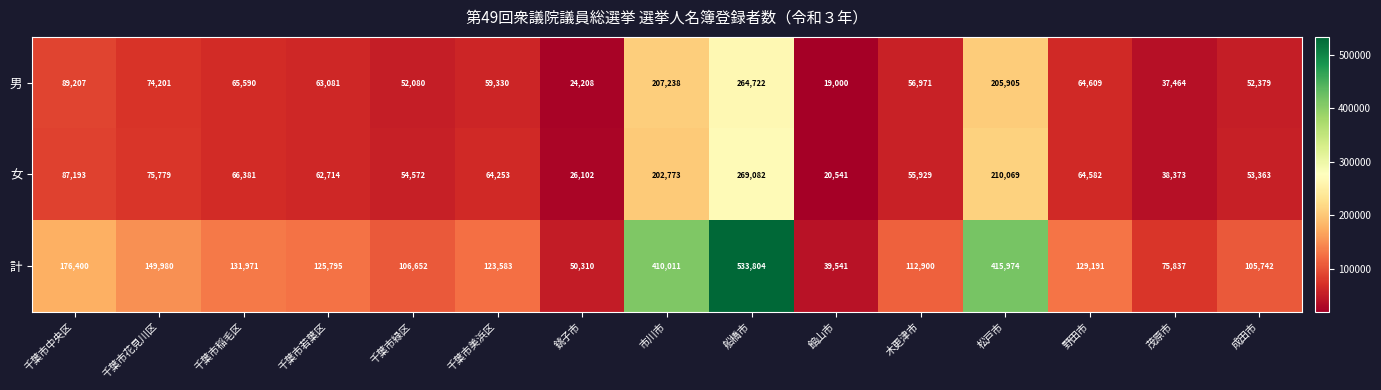

What is the difference between the maximum and minimum values in the 男 series?

245722